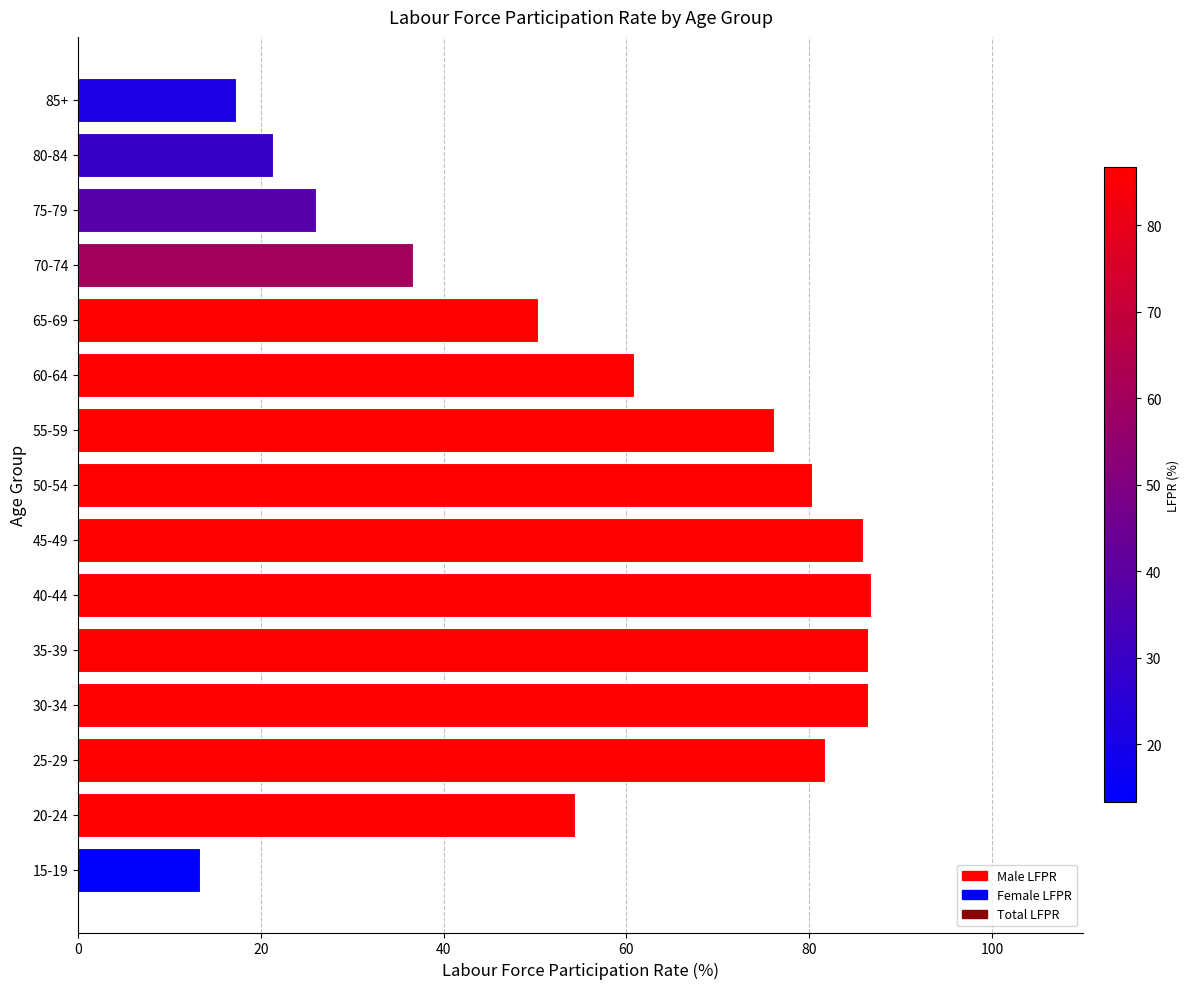

What is the difference between the maximum and second lowest values?

69.5